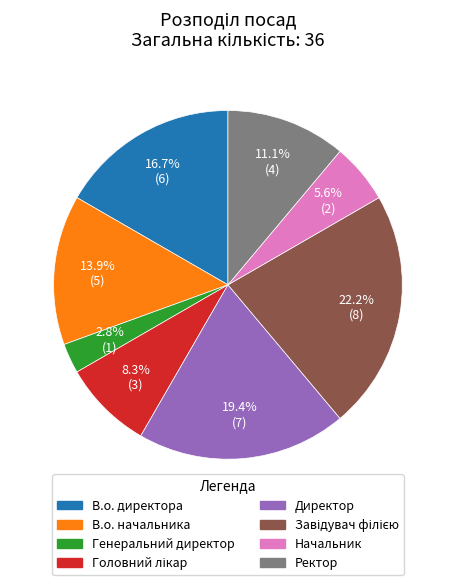

What portion of the pie excludes Начальник?

94.4%